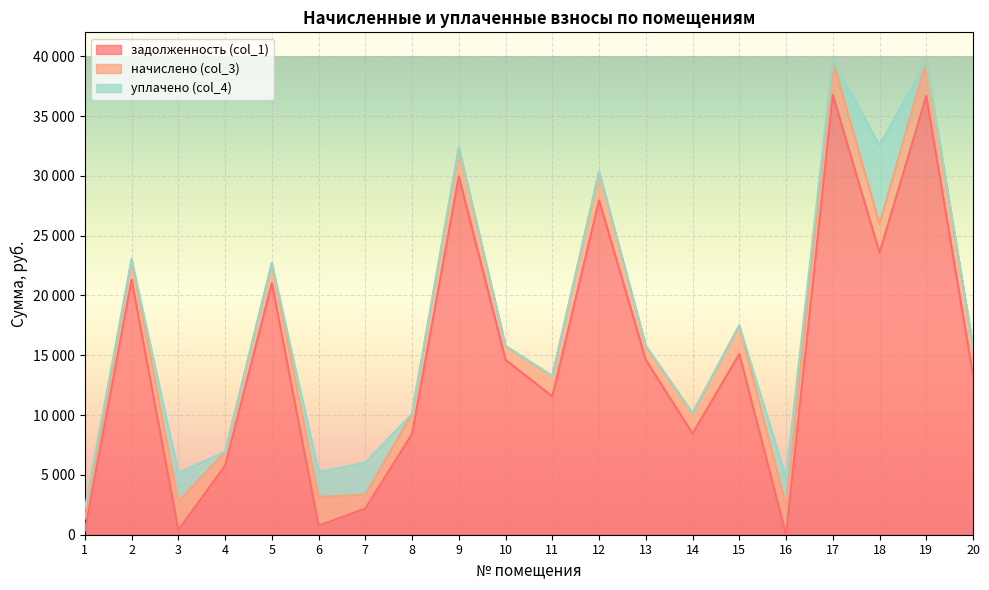

True or false: уплачено (col_4) has a value of 3248.0 at 4.

False